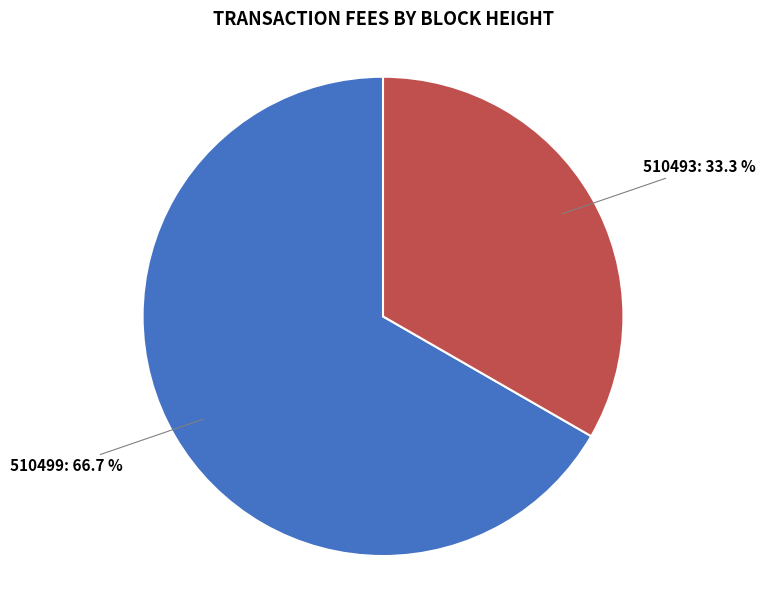

Is there any slice that represents more than half of the pie?

Yes